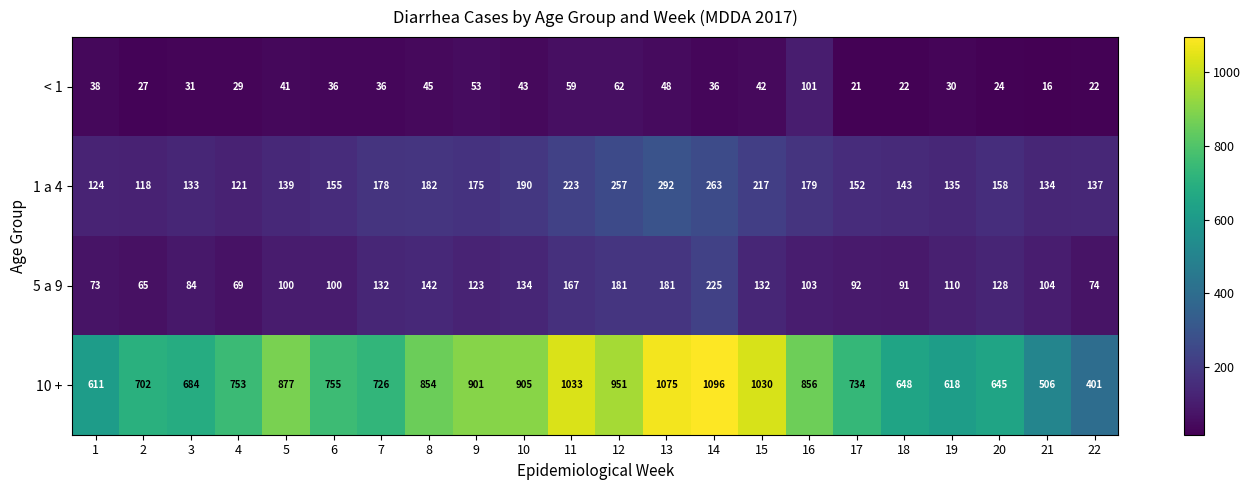

Which series has the widest spread of values?

10 +